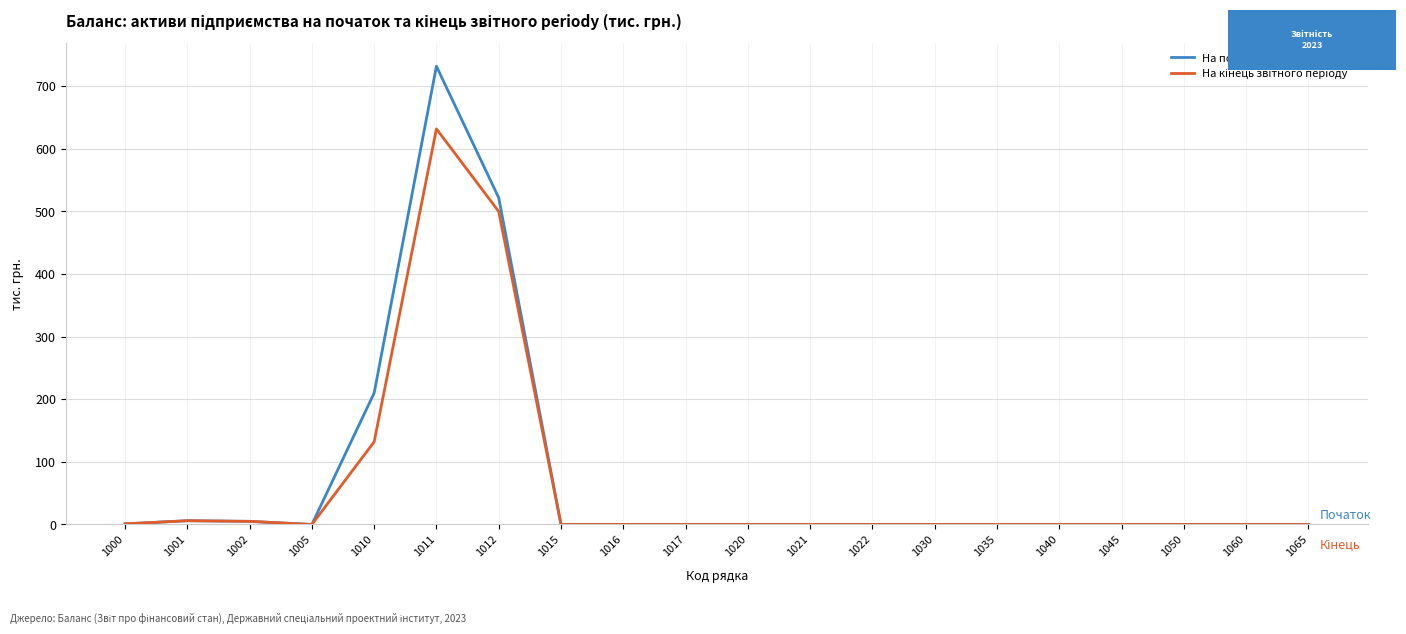

At which category is the sum across all series the highest?

1011